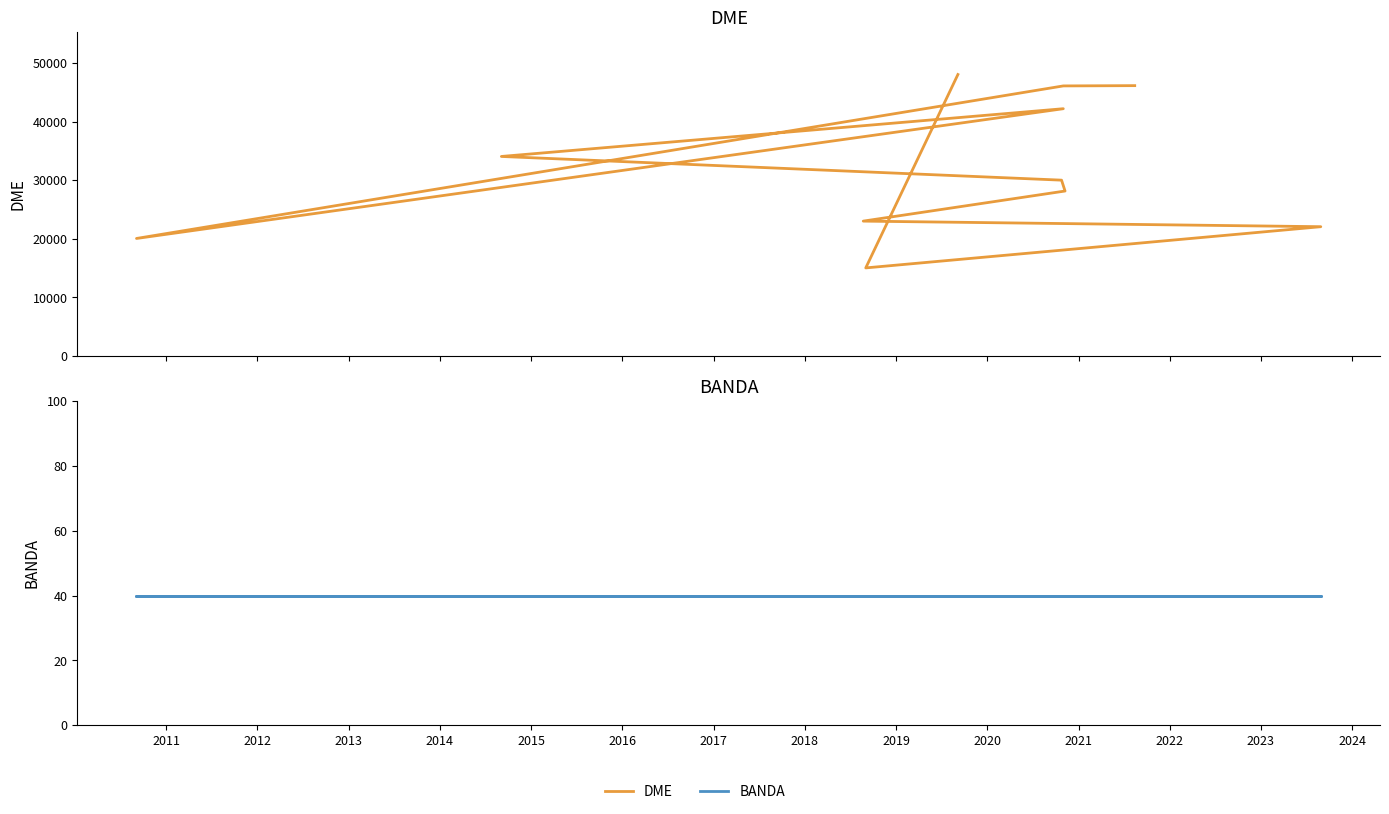

How many data points in DME are above 34062?

5